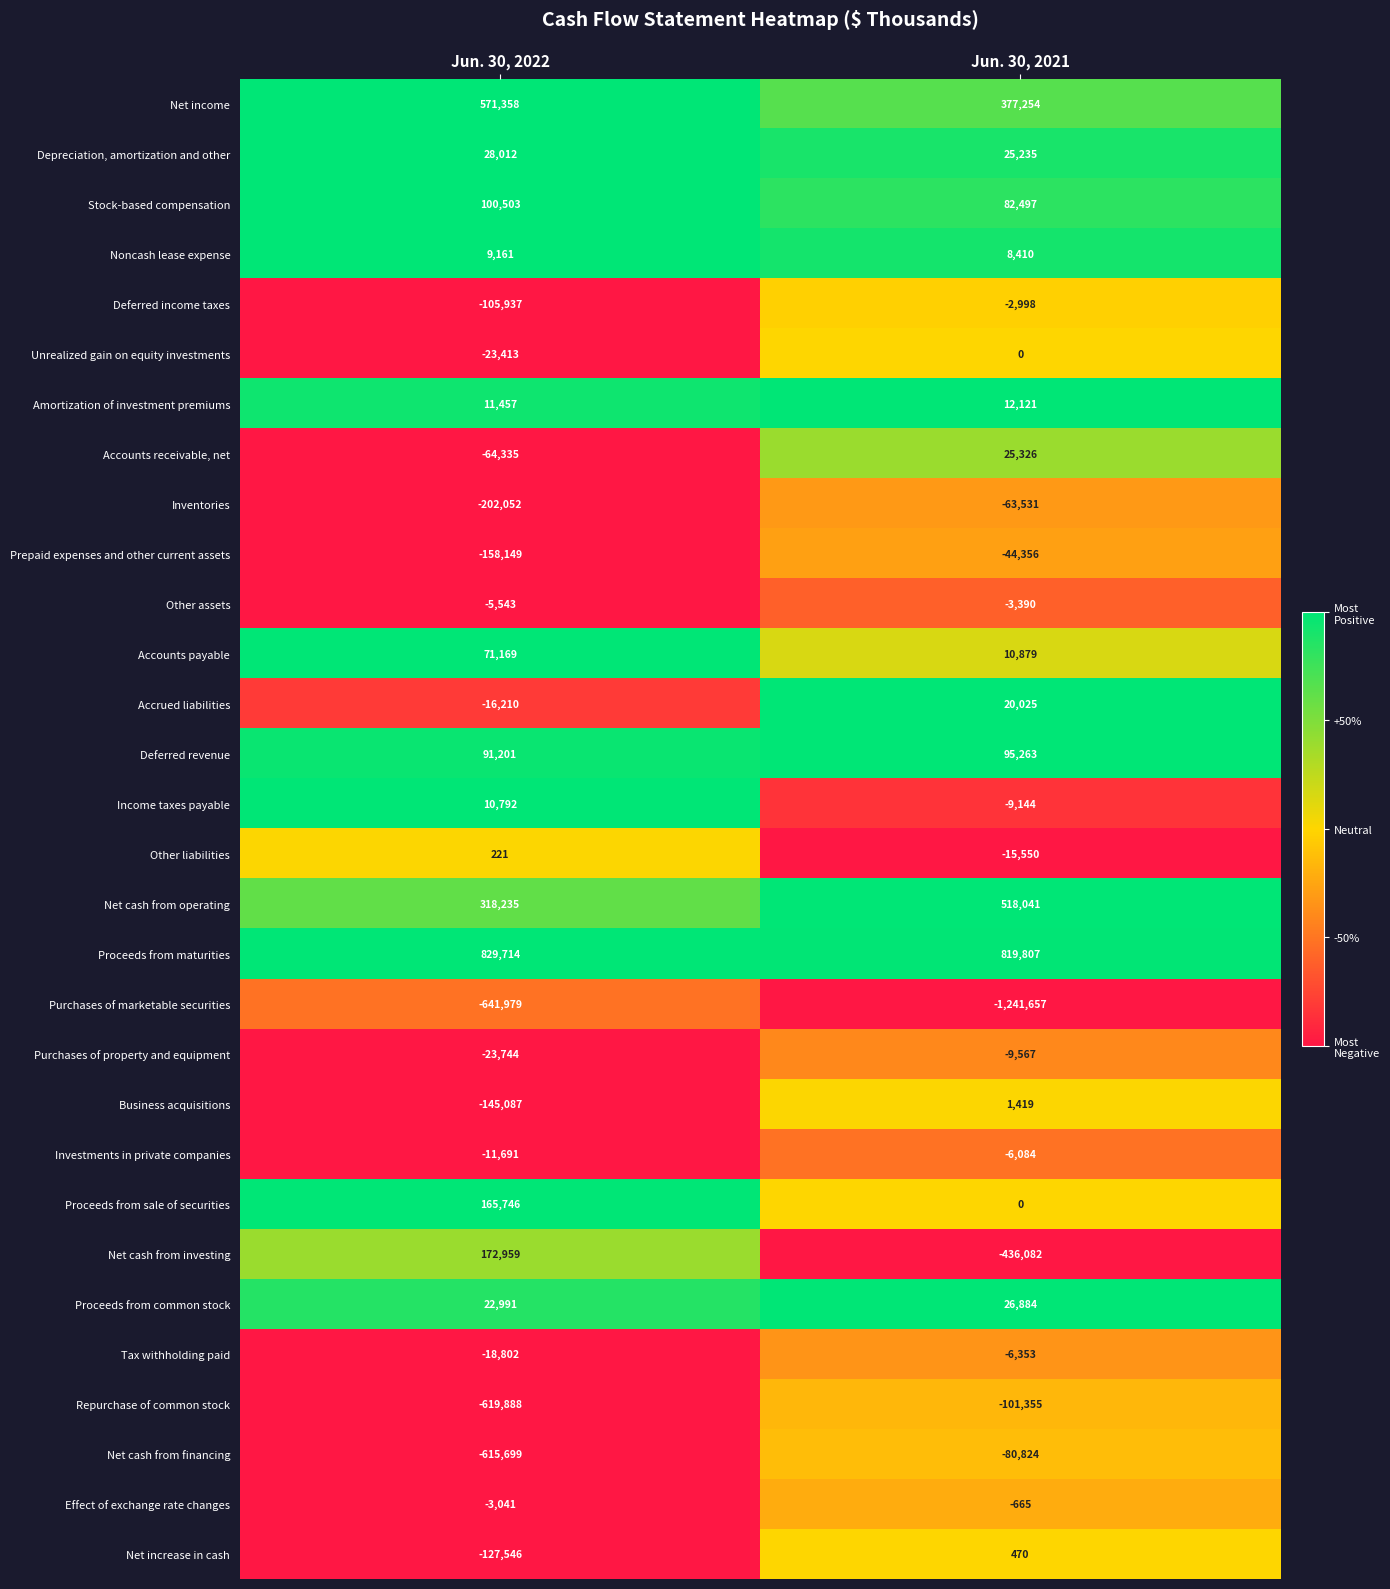

What is the spread (max minus min) of values at Jun. 30, 2021?

2061464